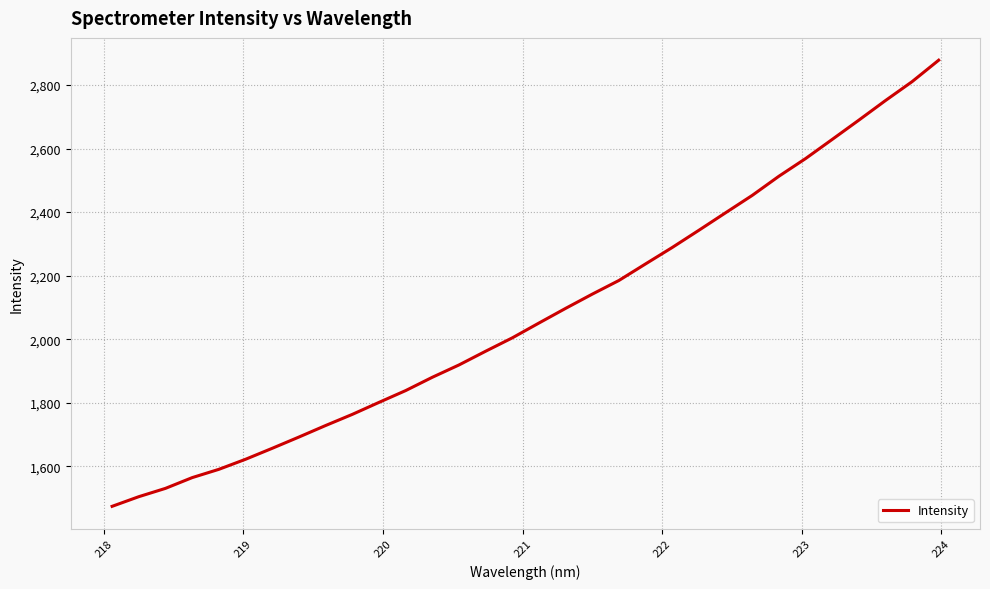

Reading left to right, what are all the values shown in this chart?

1474.4	1504.8	1530.9	1564.7	1590.8	1622.5	1657.0	1692.4	1728.7	1763.7	1801.4	1838.6	1880.4	1919.2	1962.4	2004.5	2051.2	2097.2	2142.1	2185.1	2237.2	2288.9	2343.0	2398.0	2452.6	2512.8	2568.3	2628.6	2689.3	2750.9	2810.4	2878.0